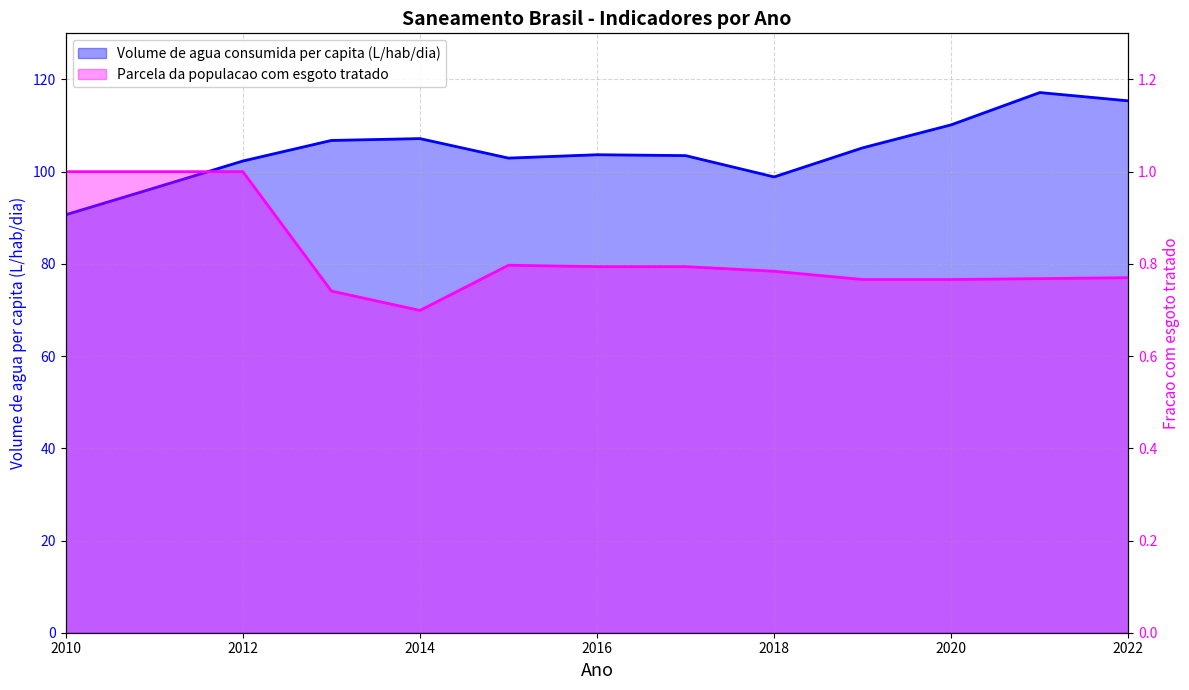

True or false: Volume de agua consumida per capita (L/hab/dia) and Parcela da populacao com esgoto tratado cross at least once.

False